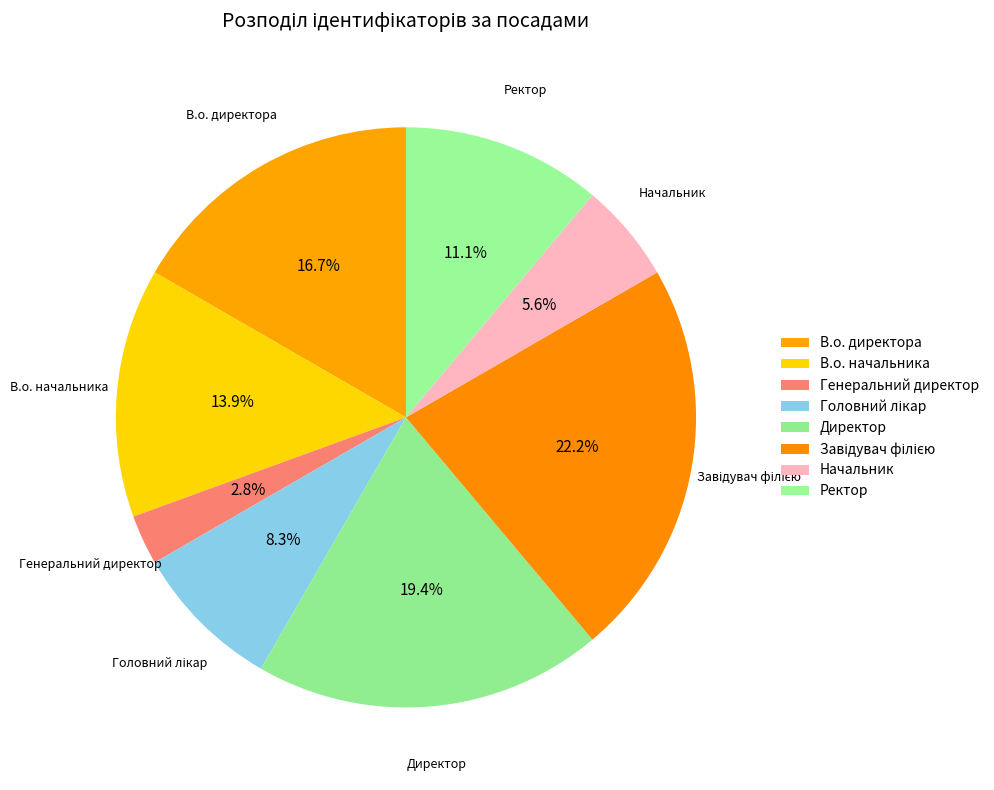

How many segments does this pie chart have?

8